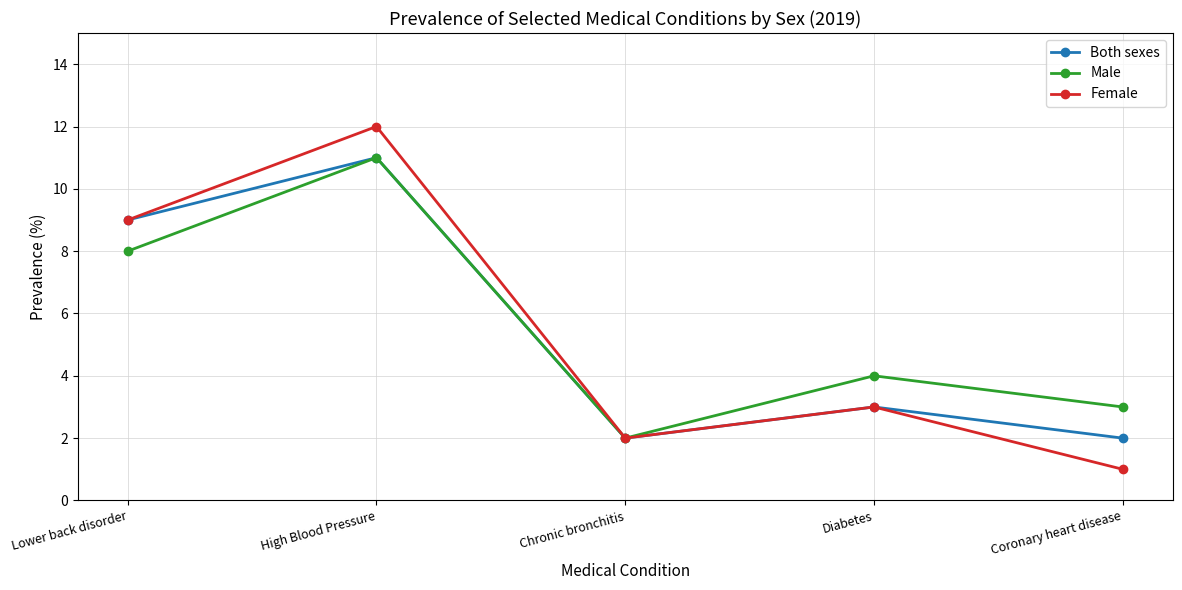

What are all the series names shown in the legend?

Both sexes, Male, Female